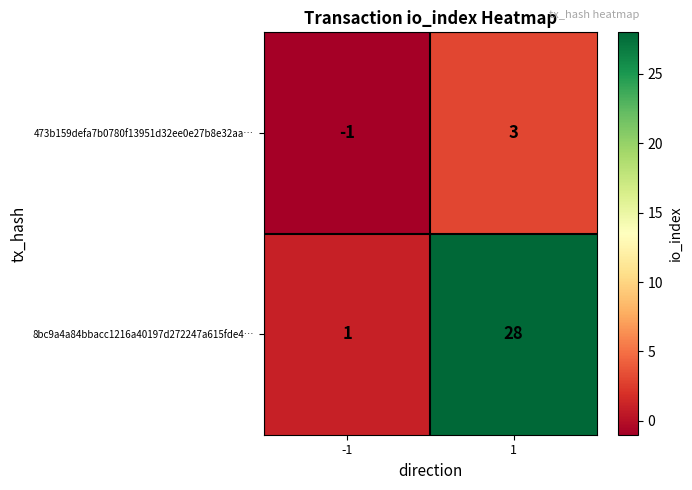

The value of 8bc9a4a84bbacc1216a40197d272247a615fde4… at -1 is 1. True or false?

True